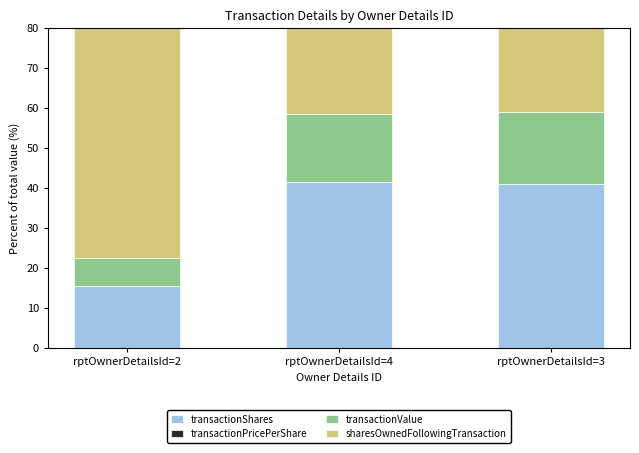

Reading right to left, what are all the values shown in this chart?

transactionShares: rptOwnerDetailsId=3=41.0	rptOwnerDetailsId=4=41.5	rptOwnerDetailsId=2=15.5
transactionPricePerShare: rptOwnerDetailsId=3=0.0	rptOwnerDetailsId=4=0.0	rptOwnerDetailsId=2=0.0
transactionValue: rptOwnerDetailsId=3=18.0	rptOwnerDetailsId=4=17.0	rptOwnerDetailsId=2=7.1
sharesOwnedFollowingTransaction: rptOwnerDetailsId=3=41.0	rptOwnerDetailsId=4=41.5	rptOwnerDetailsId=2=77.4